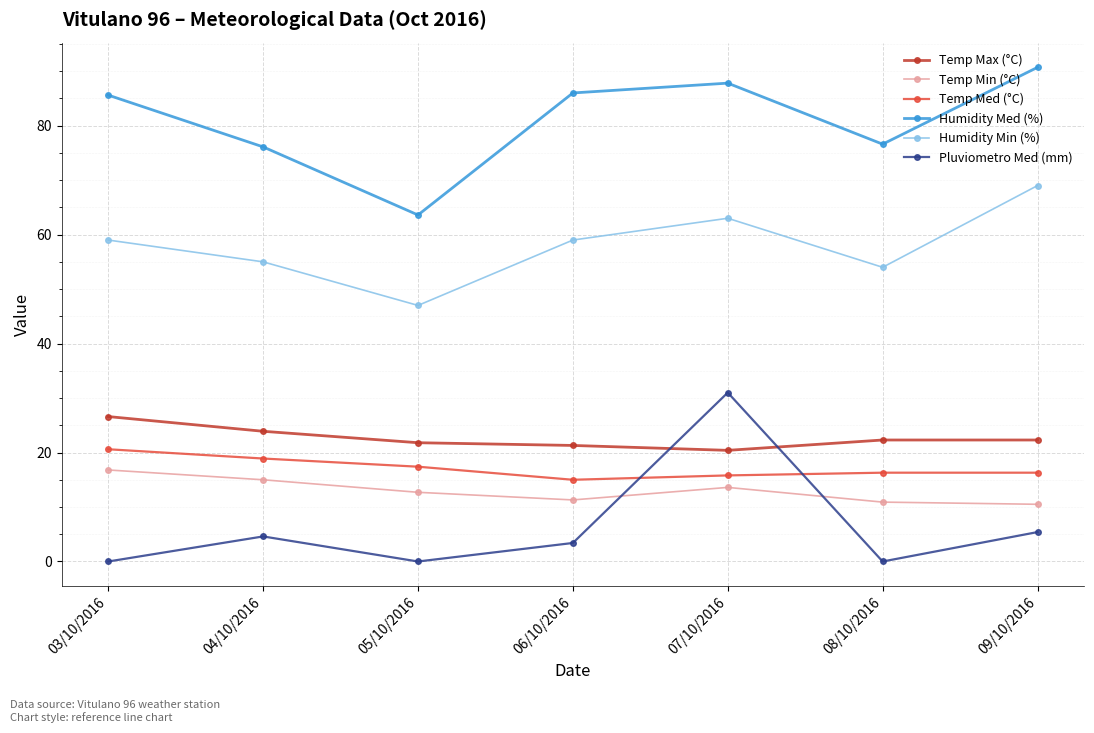

At which category is the sum across all series the highest?

07/10/2016